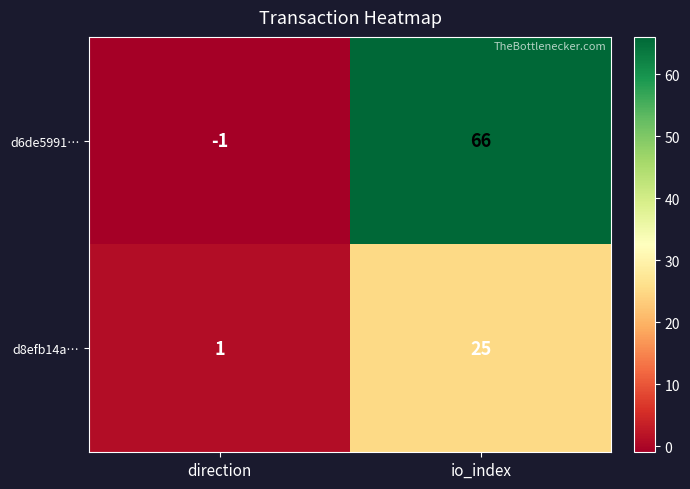

At which category does the chart reach its peak across all series?

io_index